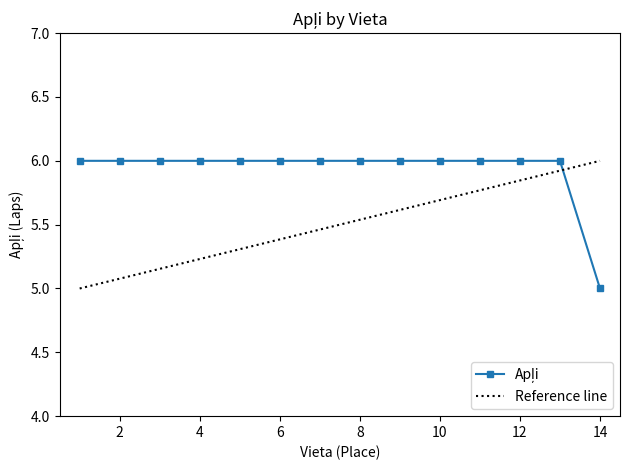

List the labels in order of value, smallest first.

14, 1, 2, 3, 4, 5, 6, 7, 8, 9, 10, 11, 12, 13